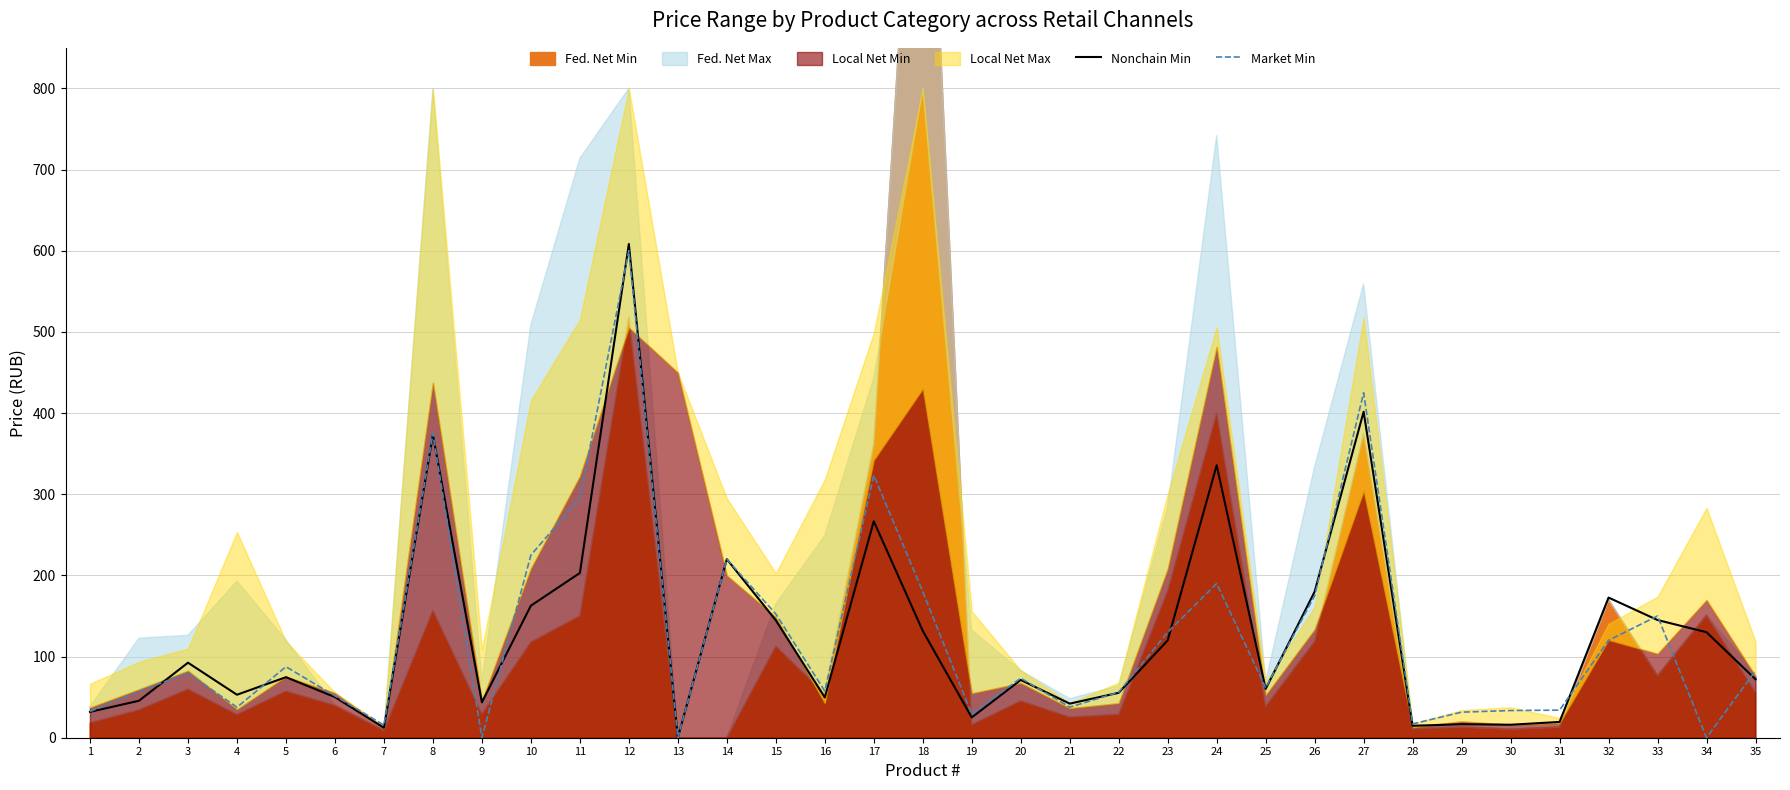

Where is the first local minimum for Nonchain Min?

4